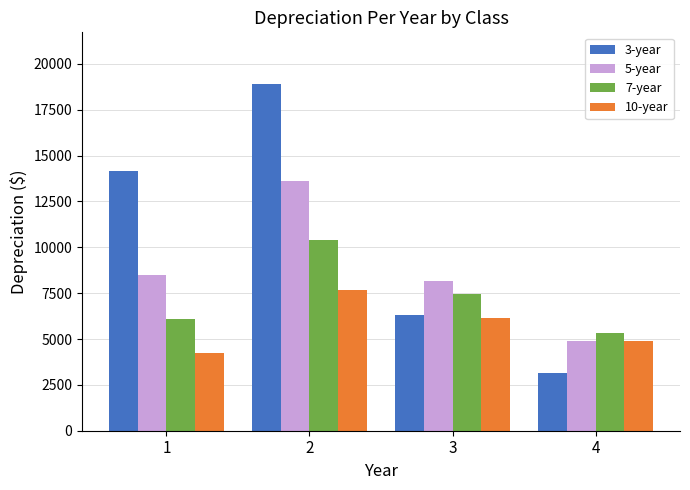

What is the minimum value for 10-year?

4250.0